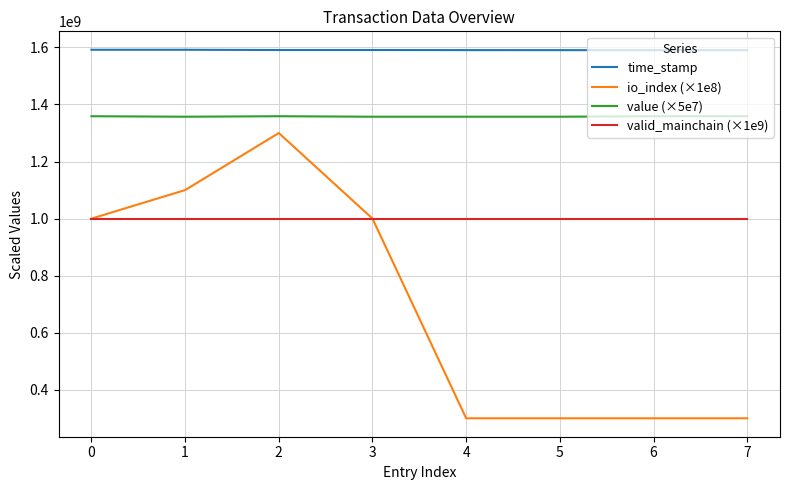

List the series in order of their overall mean, highest first.

time_stamp, value (×5e7), valid_mainchain (×1e9), io_index (×1e8)